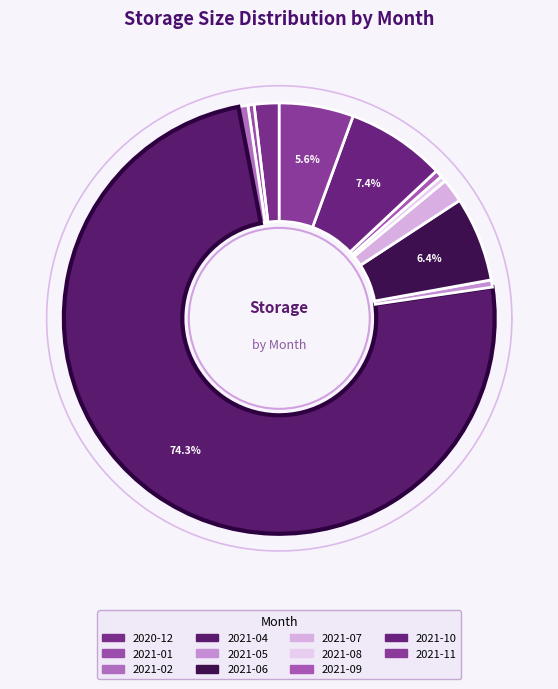

How many segments does this pie chart have?

11